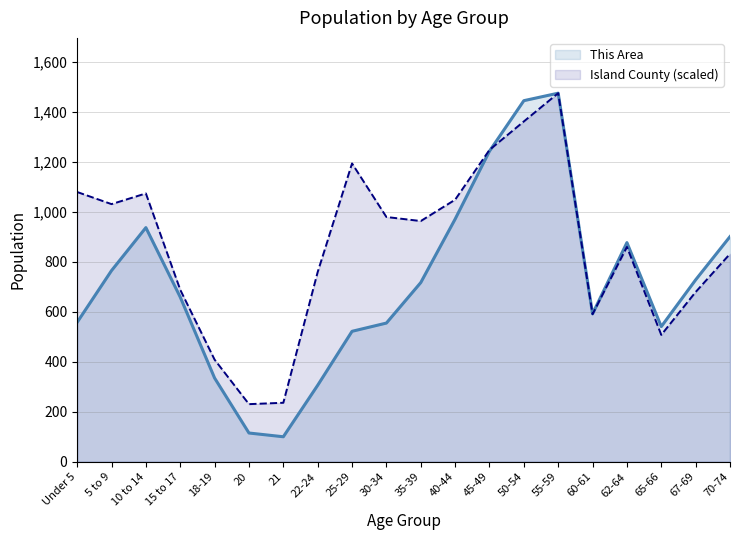

How many values in the This Area line series are below 717?

10